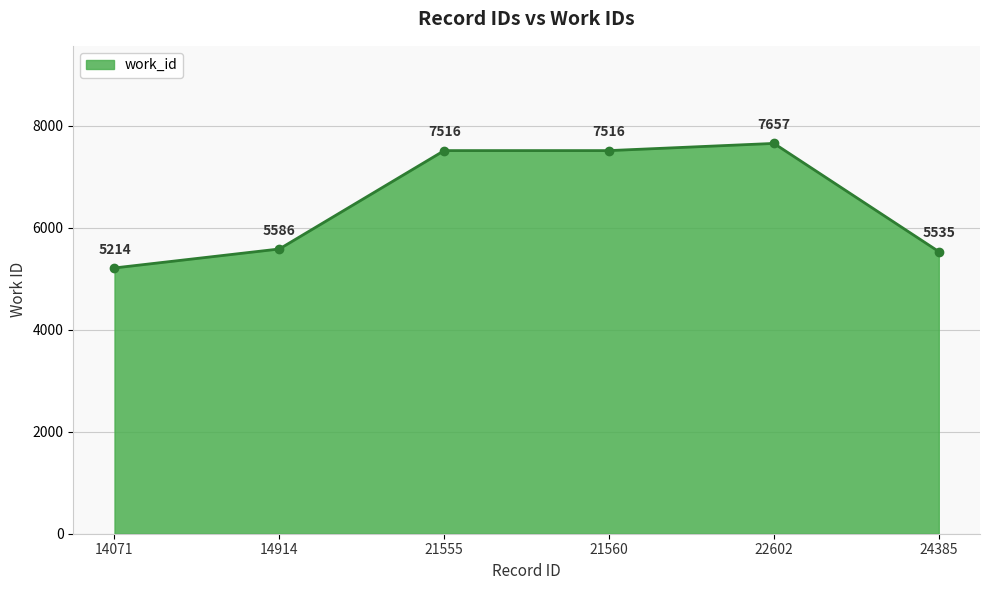

What is the difference between the second highest and minimum values?

2302